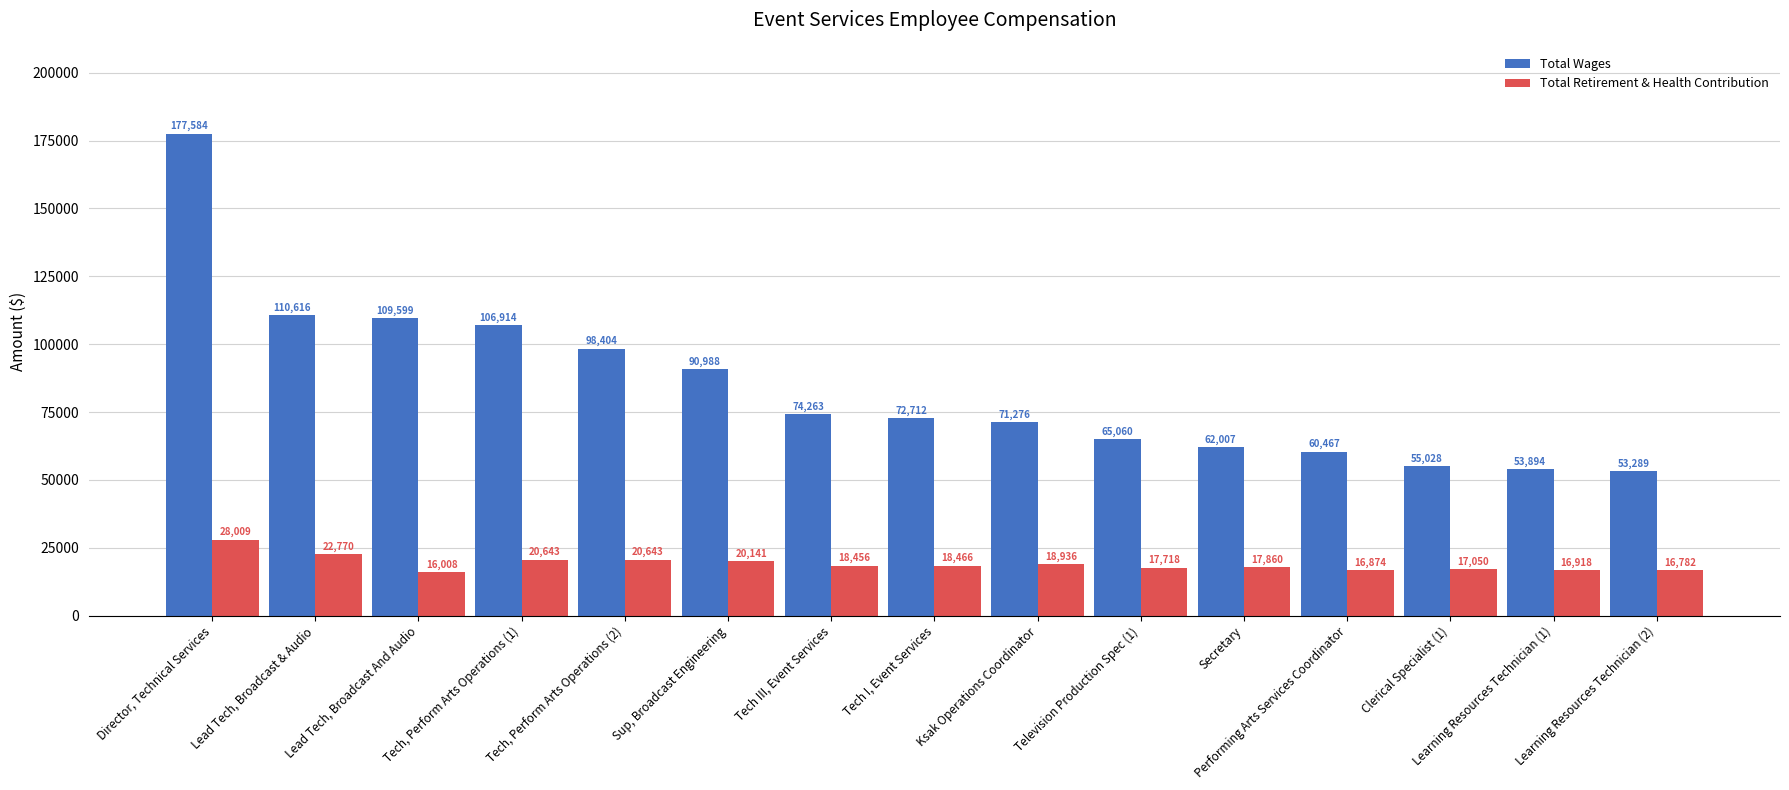

Rank the categories by Total Wages value from highest to lowest.

Director, Technical Services, Lead Tech, Broadcast & Audio, Lead Tech, Broadcast And Audio, Tech, Perform Arts Operations (1), Tech, Perform Arts Operations (2), Sup, Broadcast Engineering, Tech III, Event Services, Tech I, Event Services, Ksak Operations Coordinator, Television Production Spec (1), Secretary, Performing Arts Services Coordinator, Clerical Specialist (1), Learning Resources Technician (1), Learning Resources Technician (2)